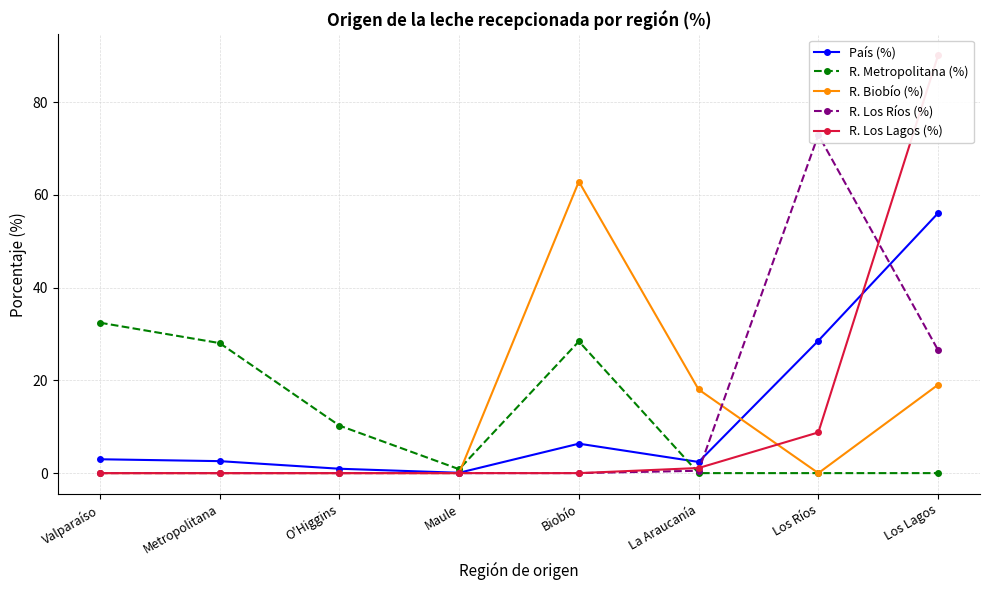

The value of País (%) at Los Ríos is 28.6. True or false?

True